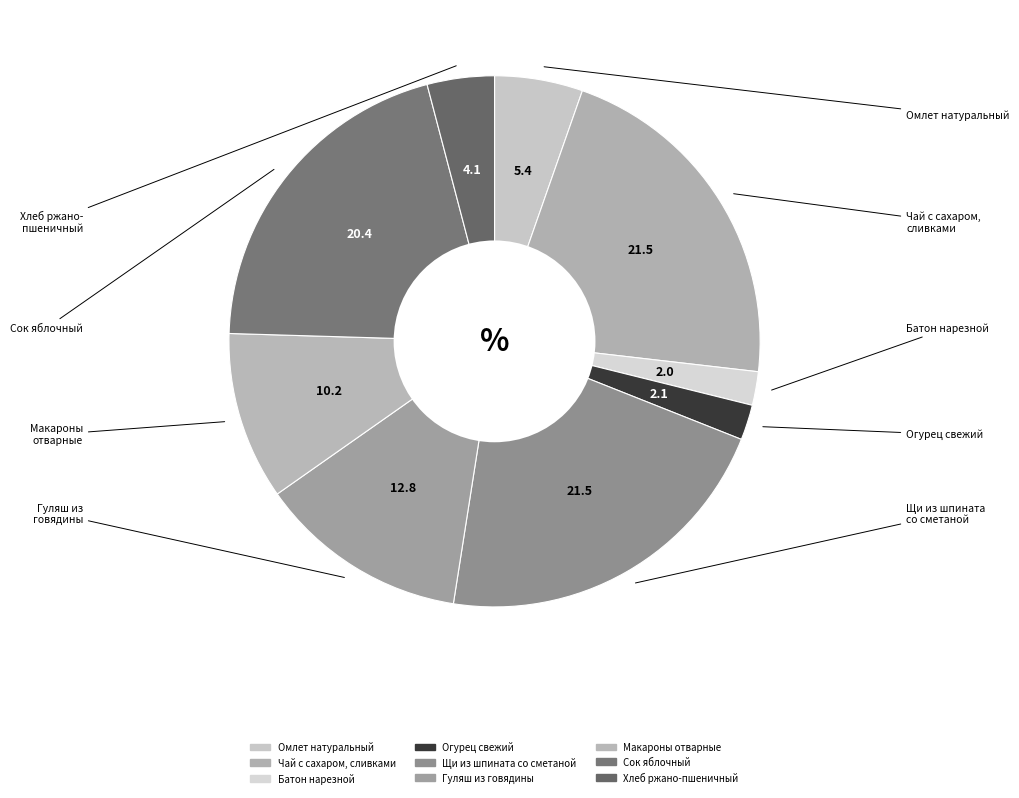

Is there any slice that represents more than half of the pie?

No